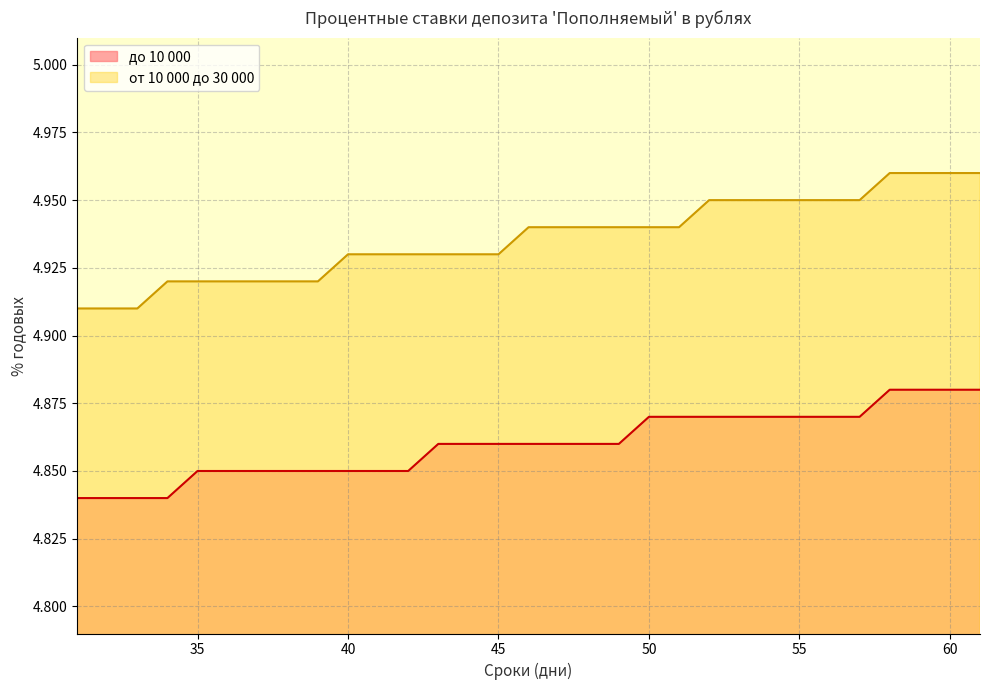

List the labels in order of до 10 000 value, largest first.

58, 59, 60, 61, 50, 51, 52, 53, 54, 55, 56, 57, 43, 44, 45, 46, 47, 48, 49, 35, 36, 37, 38, 39, 40, 41, 42, 31, 32, 33, 34